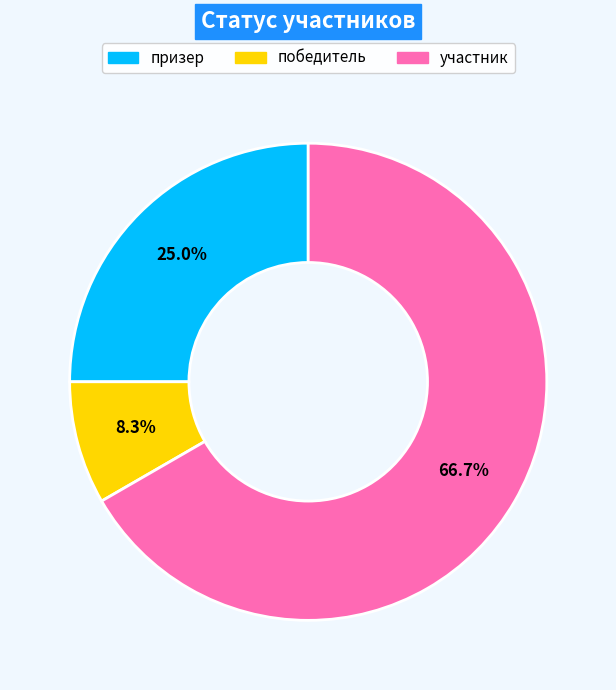

To the nearest percent, what is the difference between the призер and участник slice percentages?

42%